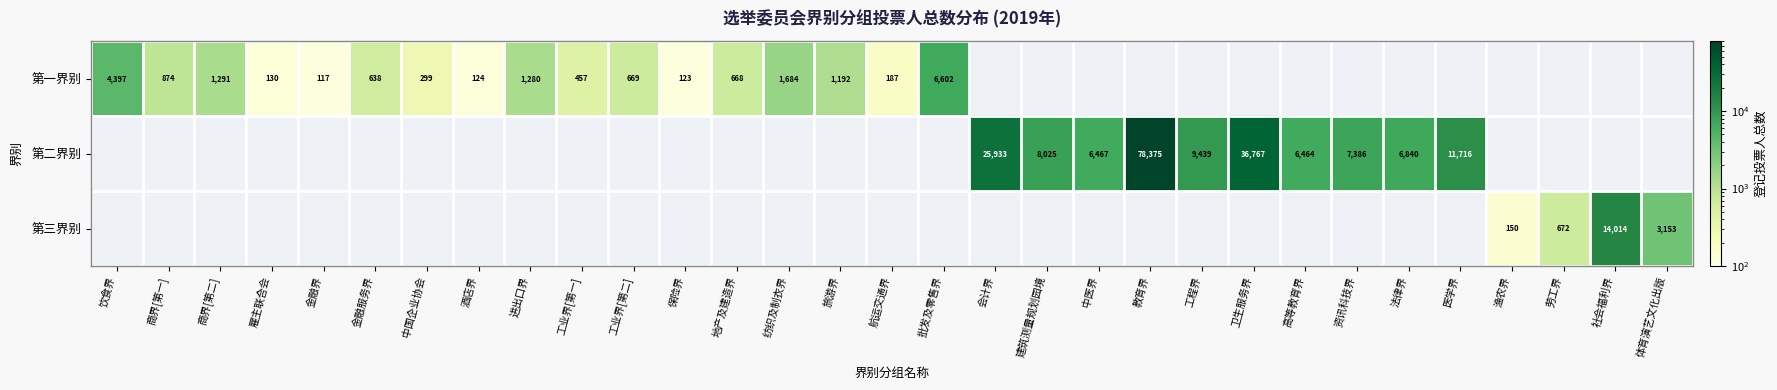

Is it true that 第一界别 equals 6415 at 饮食界?

False